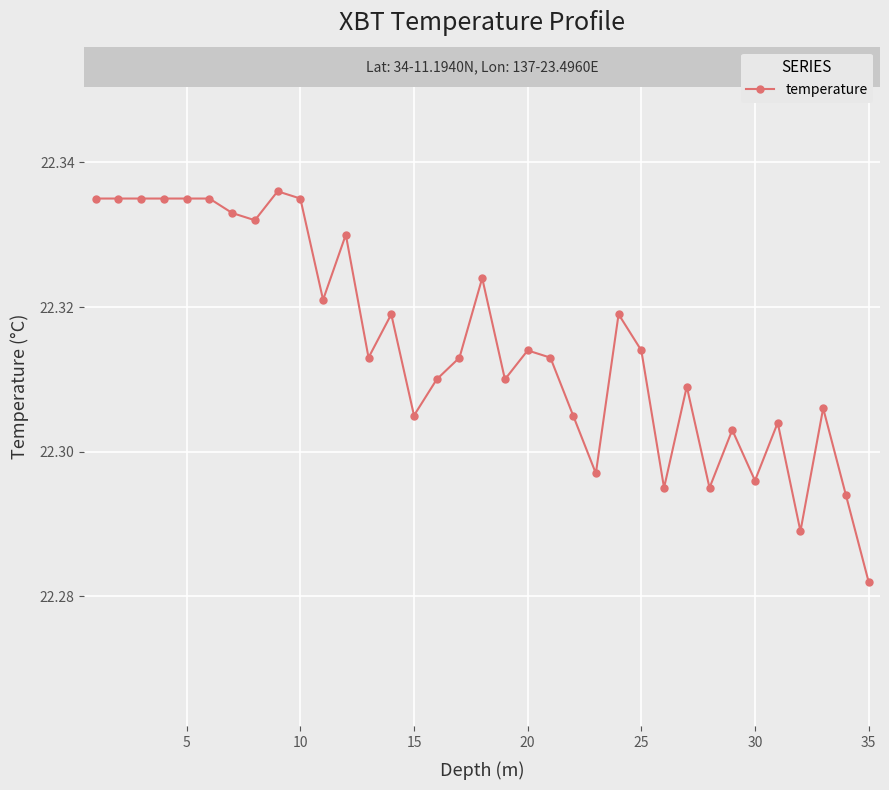

How many distinct data groups are displayed?

1